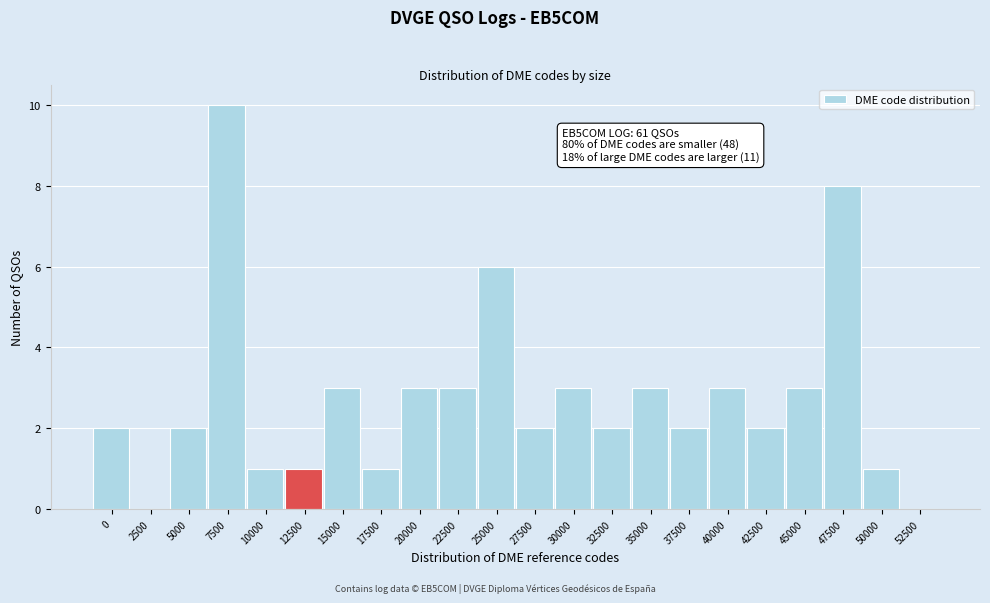

Reading left to right, what are all the values shown in this chart?

0=2	2500=0	5000=2	7500=10	10000=1	12500=1	15000=3	17500=1	20000=3	22500=3	25000=6	27500=2	30000=3	32500=2	35000=3	37500=2	40000=3	42500=2	45000=3	47500=8	50000=1	52500=0